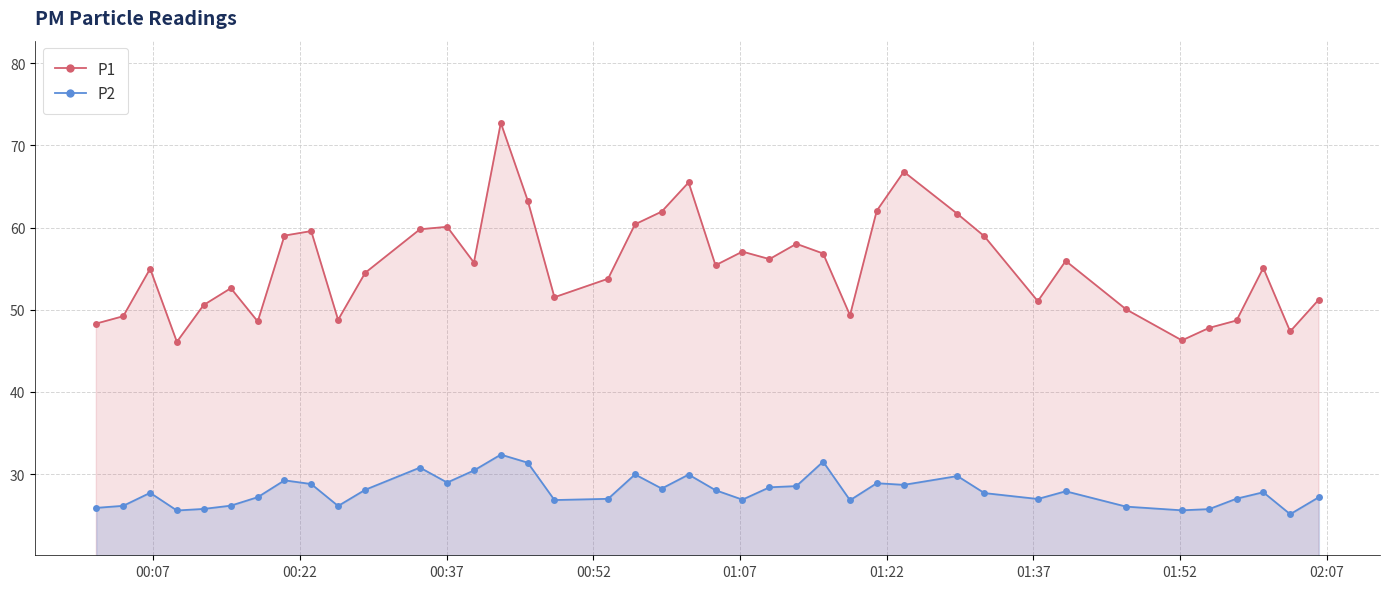

Rank the series by their average value, from lowest to highest.

P2, P1